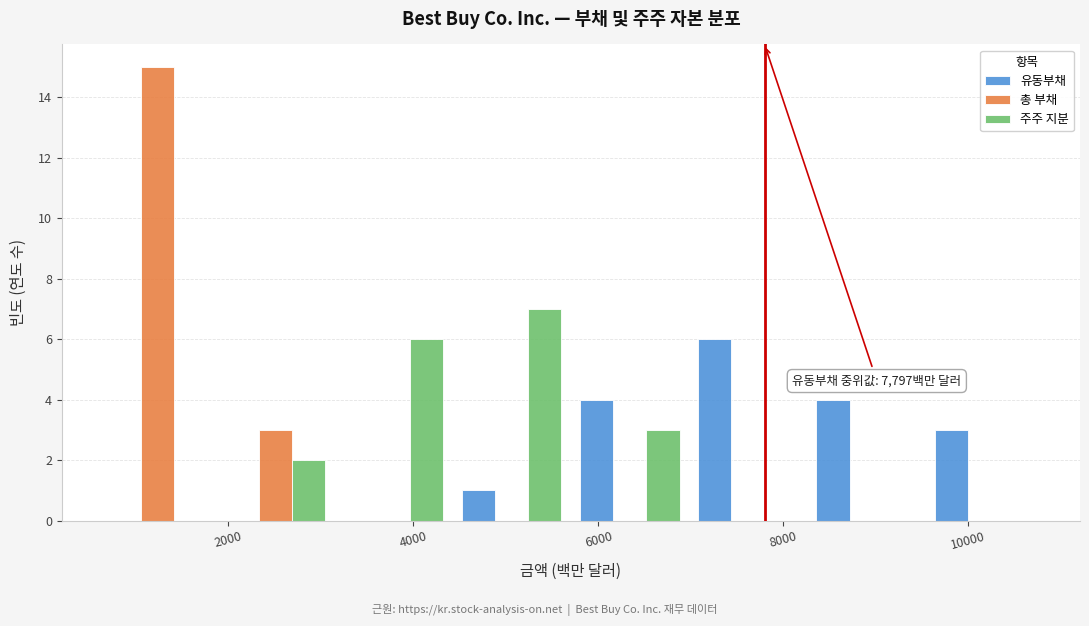

In the 총 부채 series, which range on the x-axis has the tallest bar?

600 to 1800